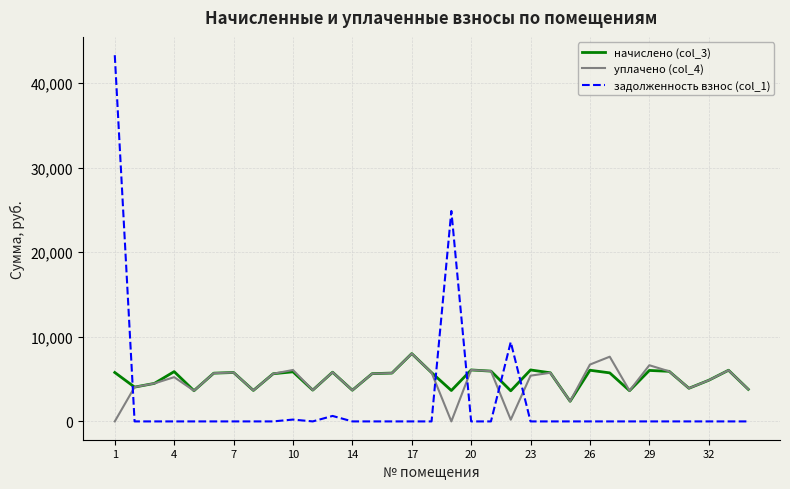

What are all the series names shown in the legend?

начислено (col_3), уплачено (col_4), задолженность взнос (col_1)